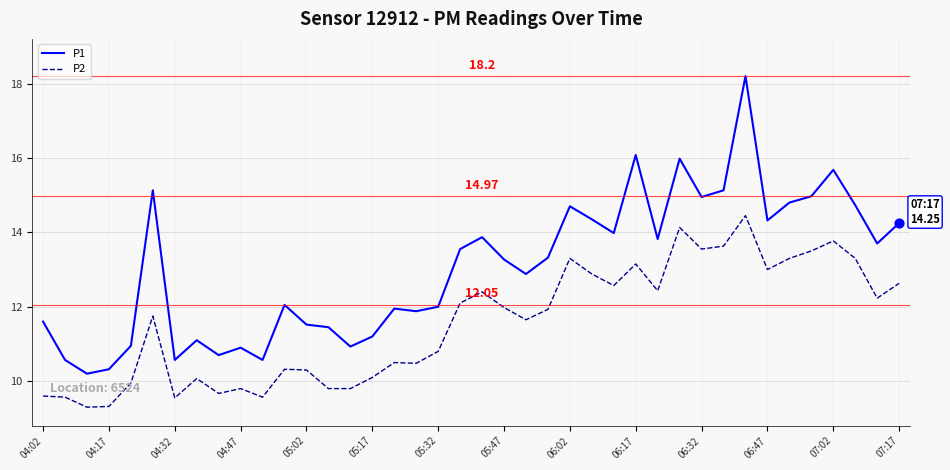

Which series has the widest spread of values?

P1